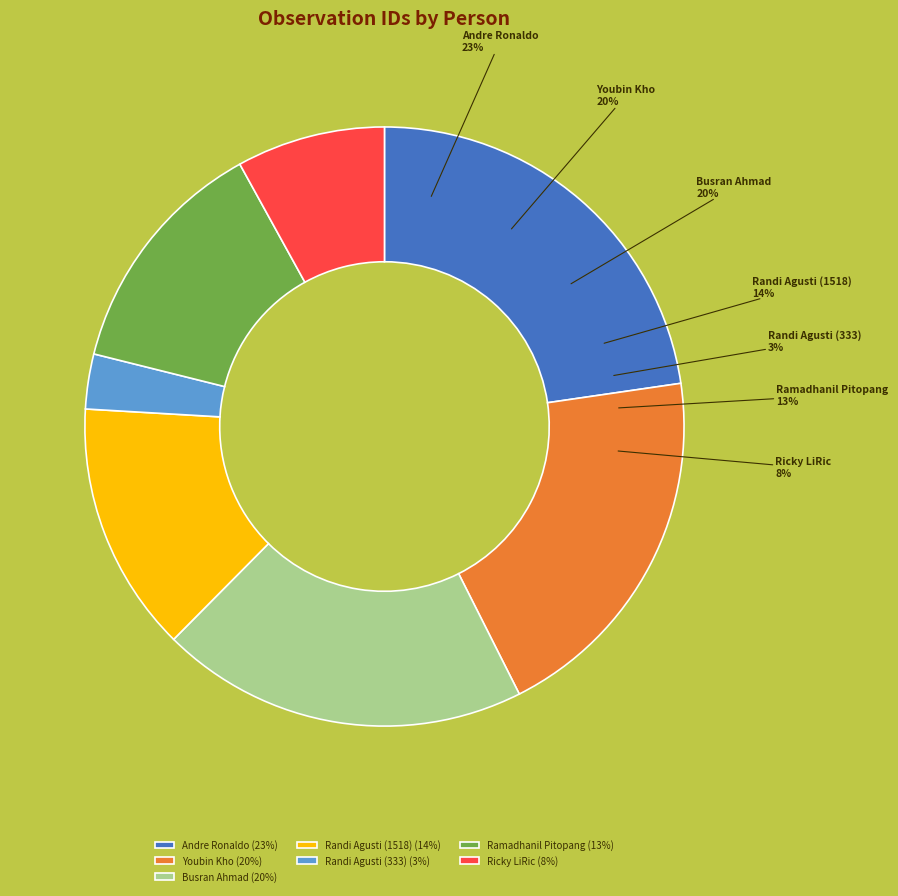

To the nearest percent, what is the combined percentage of Randi Agusti (1518) and Busran Ahmad?

33%